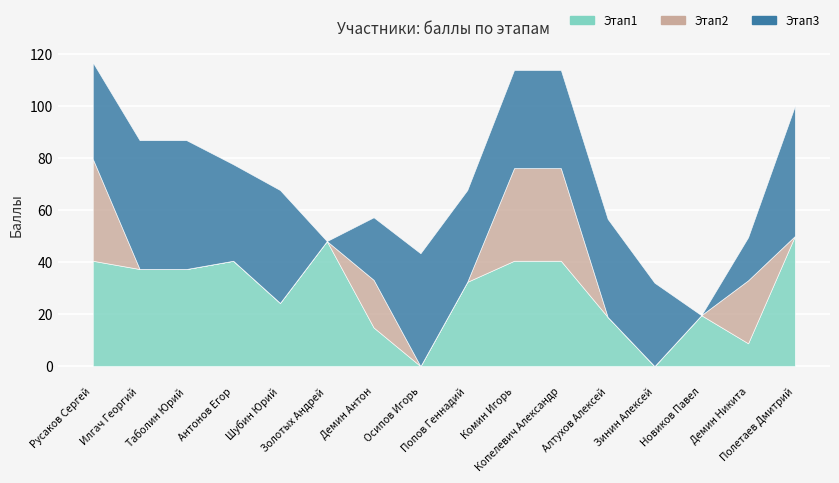

Is it true that Этап3 equals 49.5 at Илгач Георгий?

True